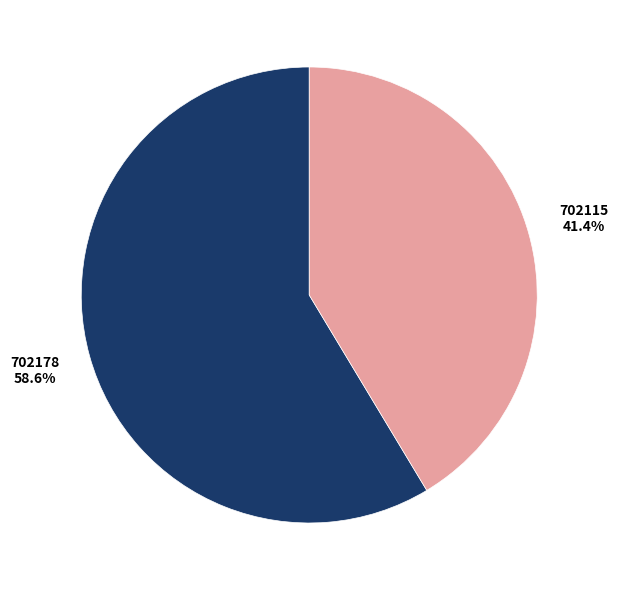

What percentage do 702115 and 702178 together represent?

100.0%